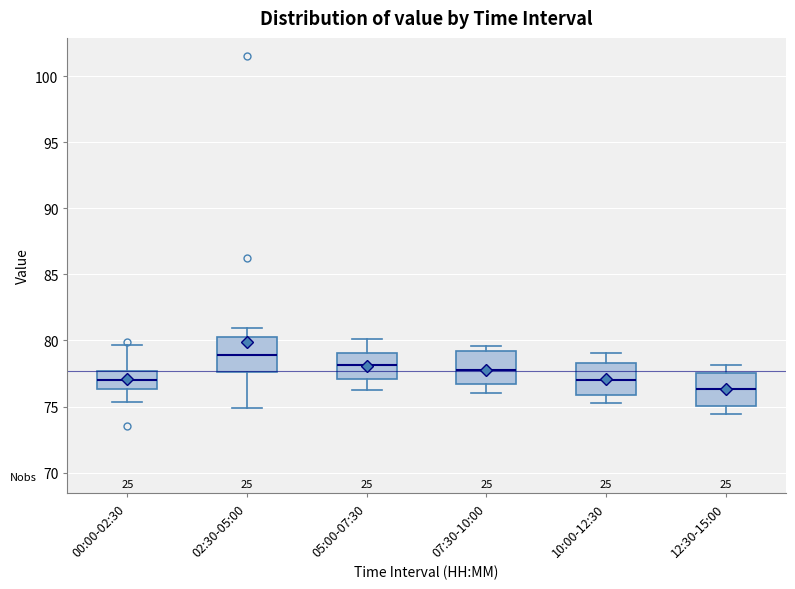

Which box's median line is the lowest?

12:30-15:00